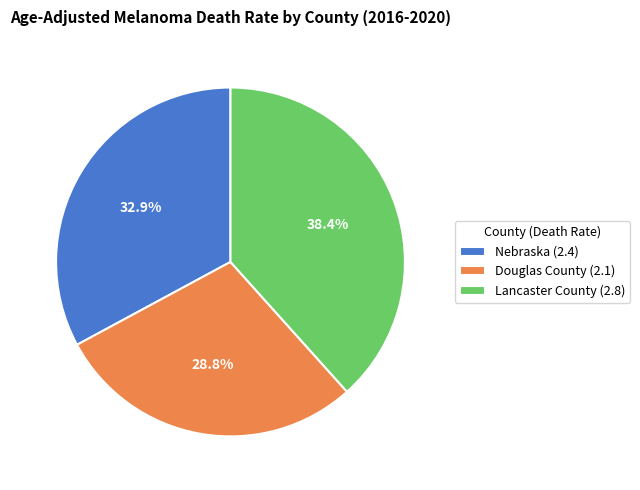

How many slices are in this pie chart?

3